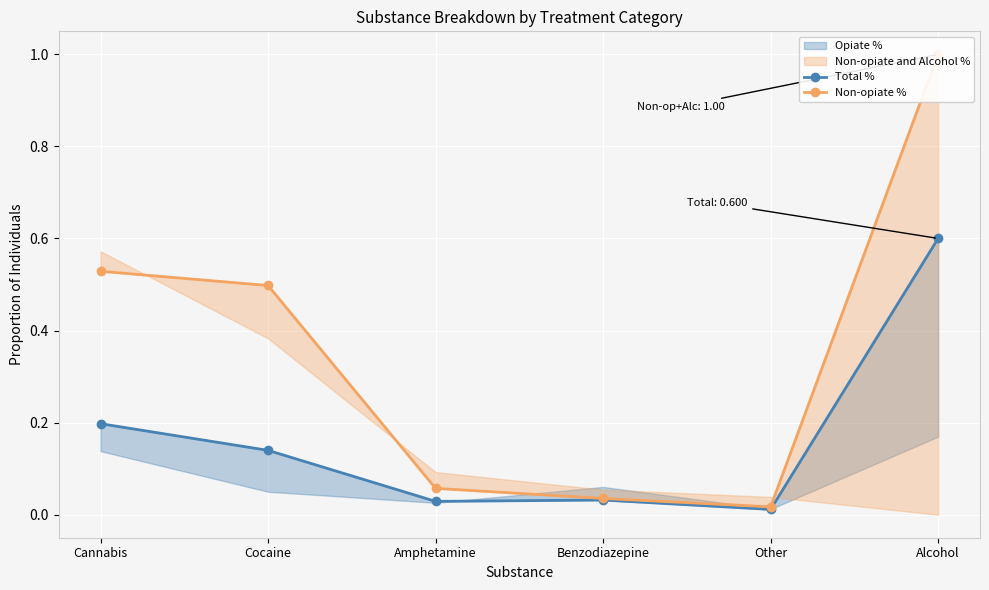

What is the label of the 1st point from the left?

Cannabis